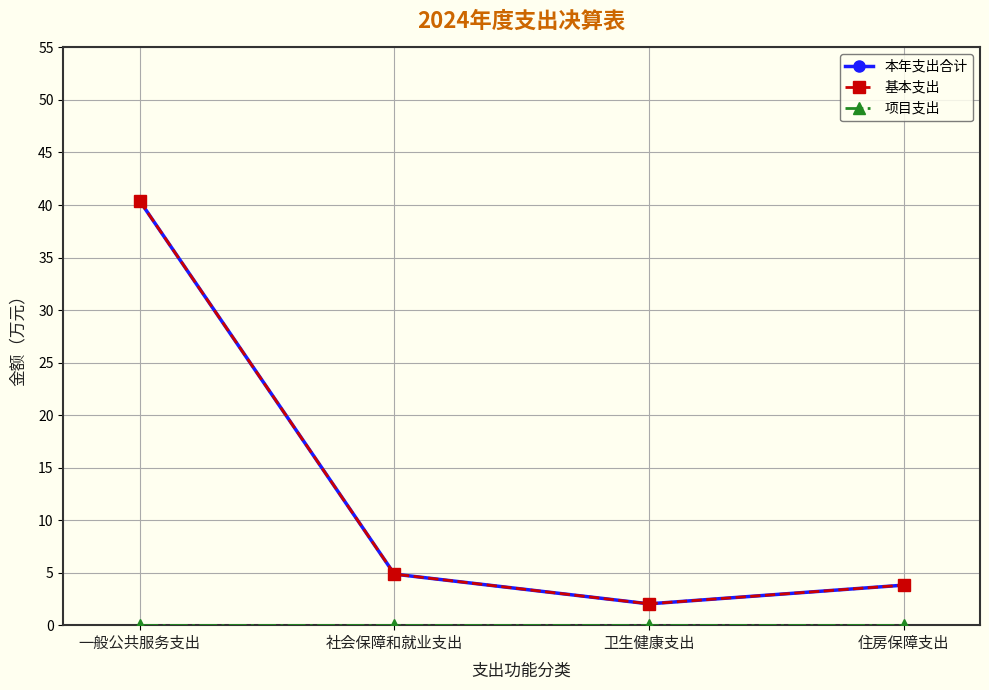

True or false: 本年支出合计 has more than 0 interior local peaks.

False